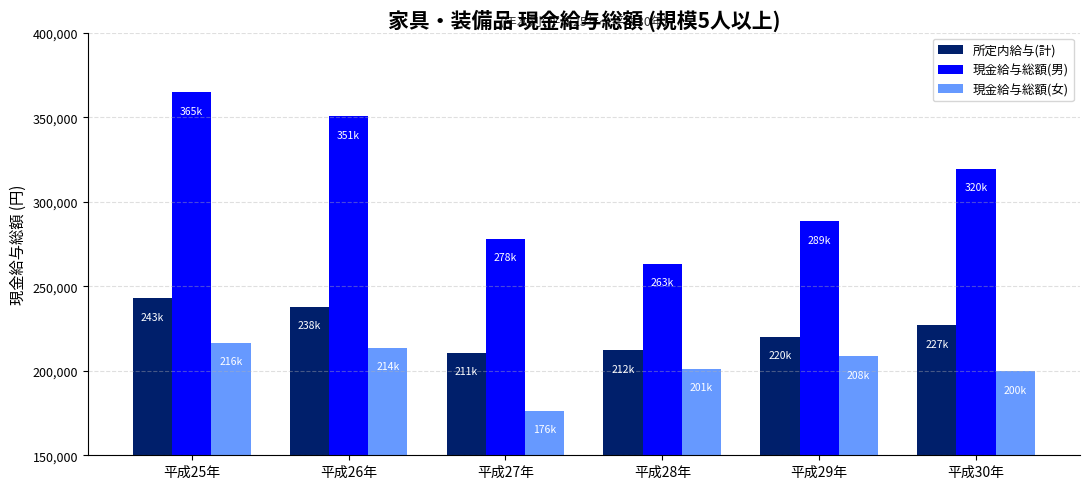

Reading left to right, transcribe all the data shown in this chart.

所定内給与(計): 平成25年=242854	平成26年=237805	平成27年=210519	平成28年=212118	平成29年=220087	平成30年=226958
現金給与総額(男): 平成25年=364816	平成26年=350688	平成27年=278062	平成28年=263241	平成29年=288561	平成30年=319516
現金給与総額(女): 平成25年=216487	平成26年=213596	平成27年=176467	平成28年=201127	平成29年=208499	平成30年=199786